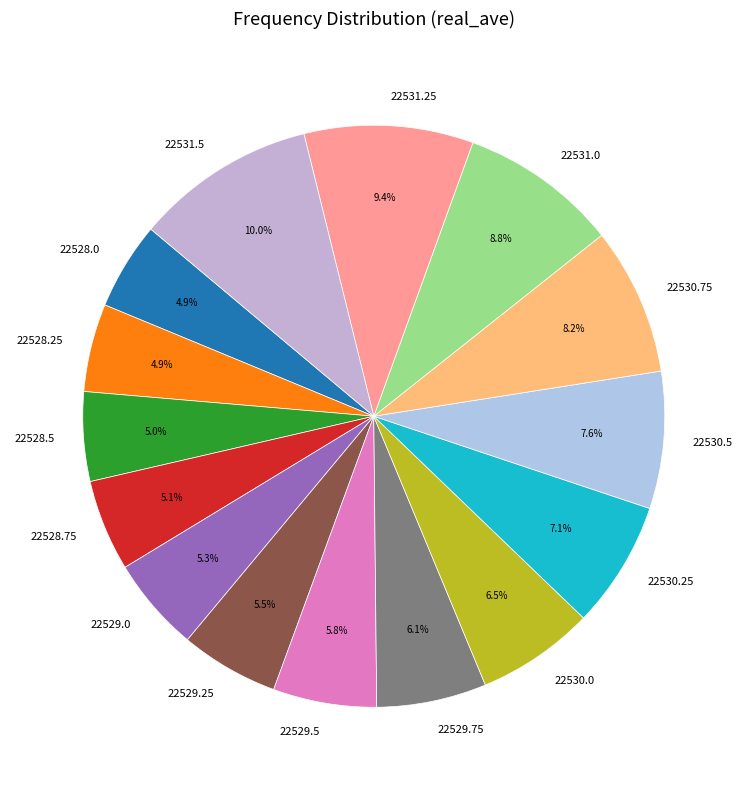

What is the largest slice in the pie chart?

22531.5